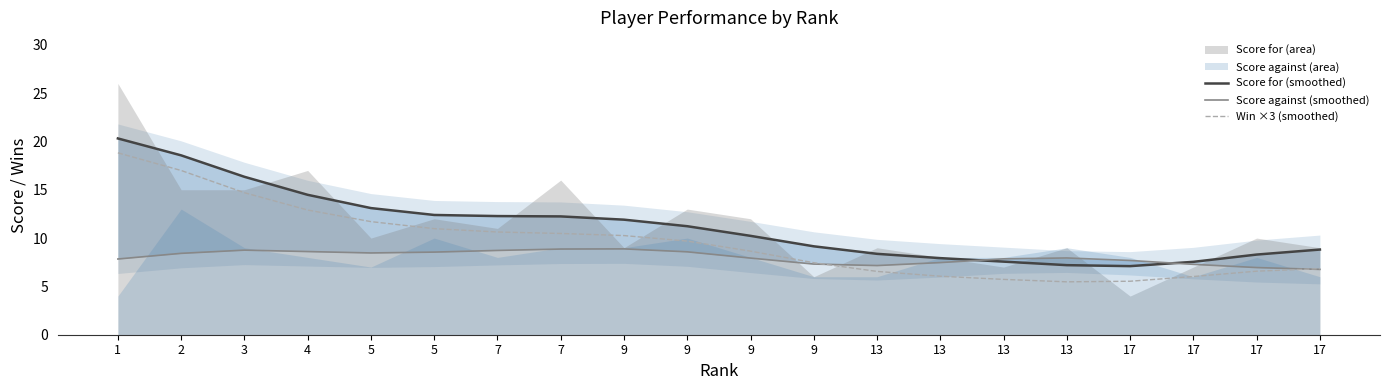

How many values in the Score against (smoothed) series are below 7?

2